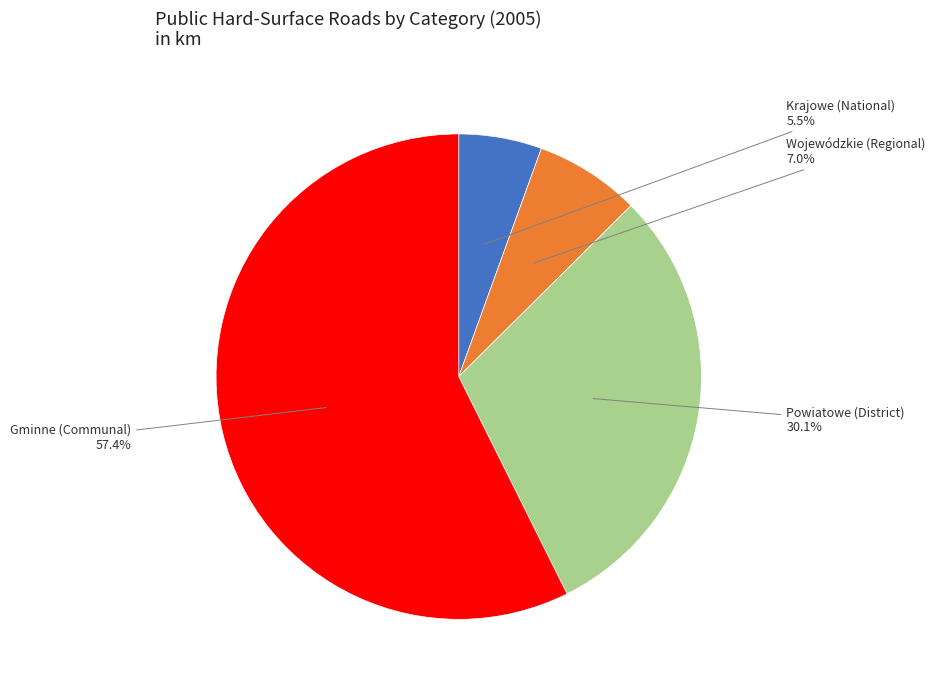

What is the ratio of the value at Krajowe (National) to the value at Powiatowe (District)?

0.2